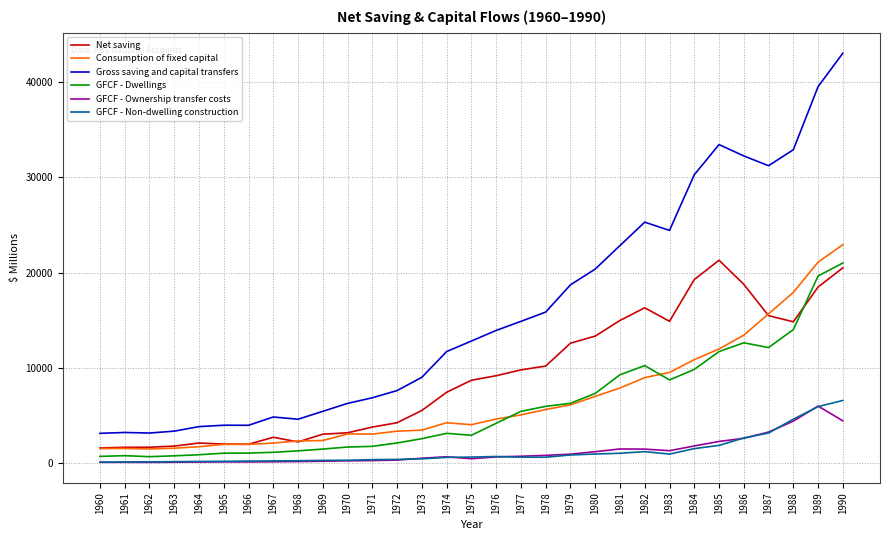

At which label does Gross saving and capital transfers reach its peak?

1990